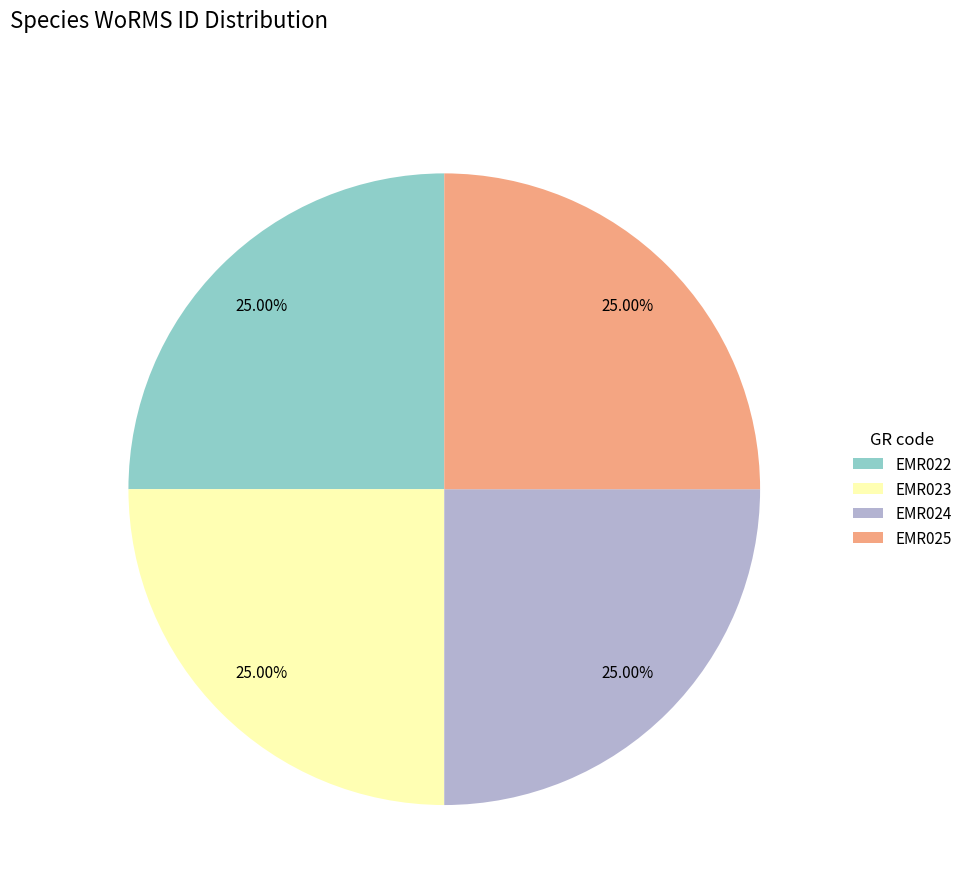

What is the total percentage of EMR022 and EMR024?

50.0%